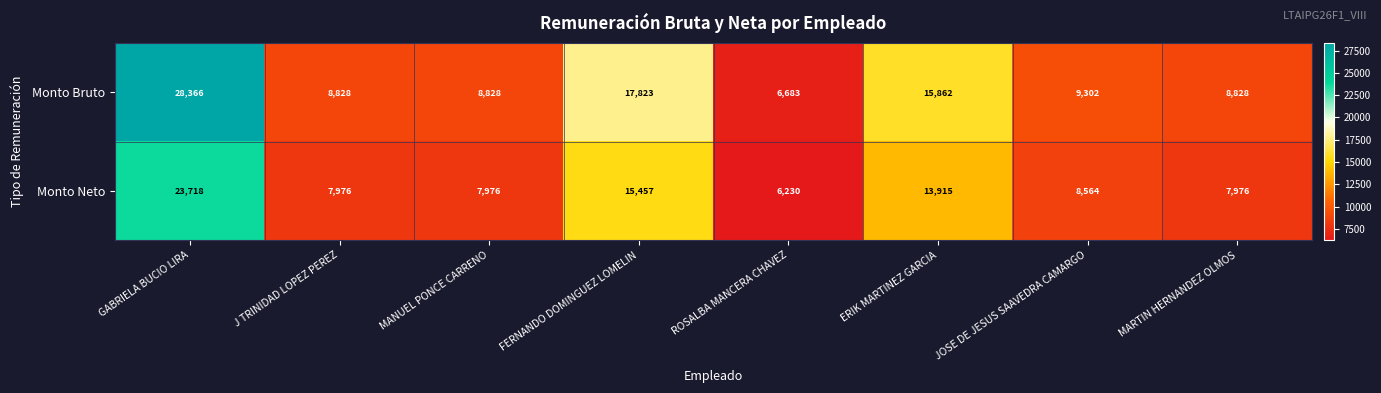

How many data points in Monto Neto are less than 8564?

4